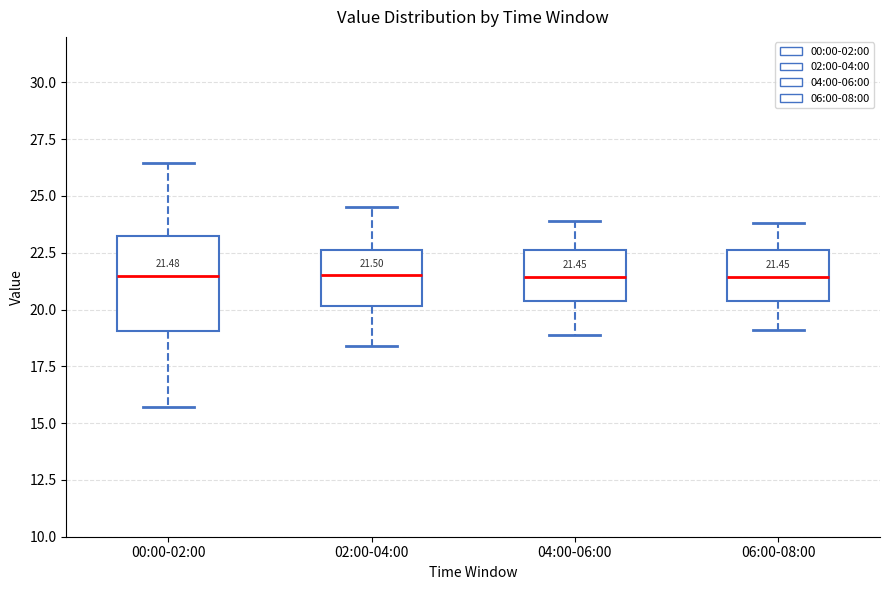

Comparing the boxes themselves (not the whiskers), which one is the tallest?

00:00-02:00